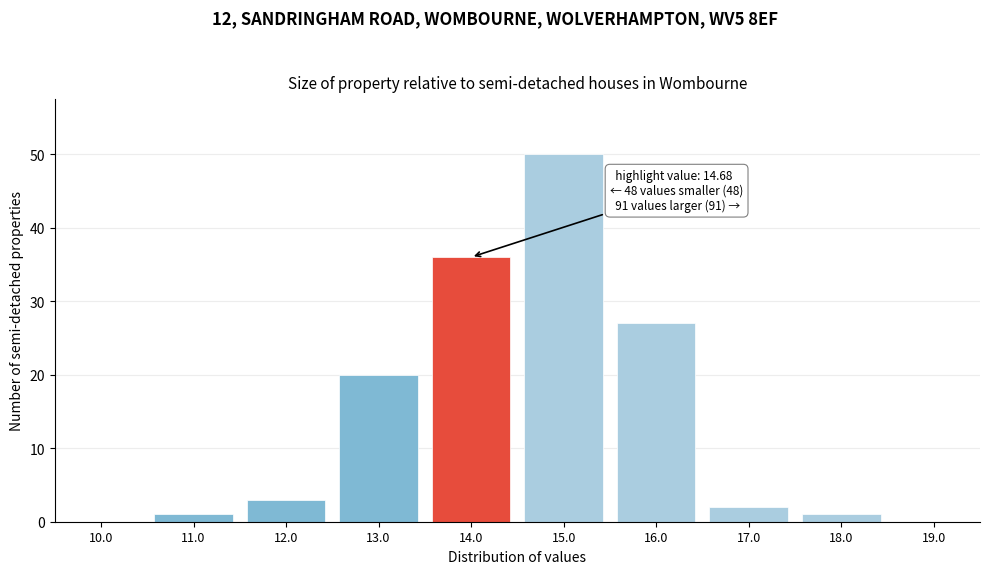

Reading right to left, what are all the values shown in this chart?

19.0=0	18.0=1	17.0=2	16.0=27	15.0=50	14.0=36	13.0=20	12.0=3	11.0=1	10.0=0